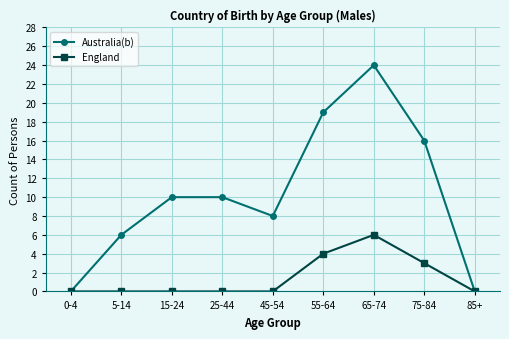

Reading left to right, extract all data points from this chart.

Australia(b): 0	6	10	10	8	19	24	16	0
England: 0	0	0	0	0	4	6	3	0